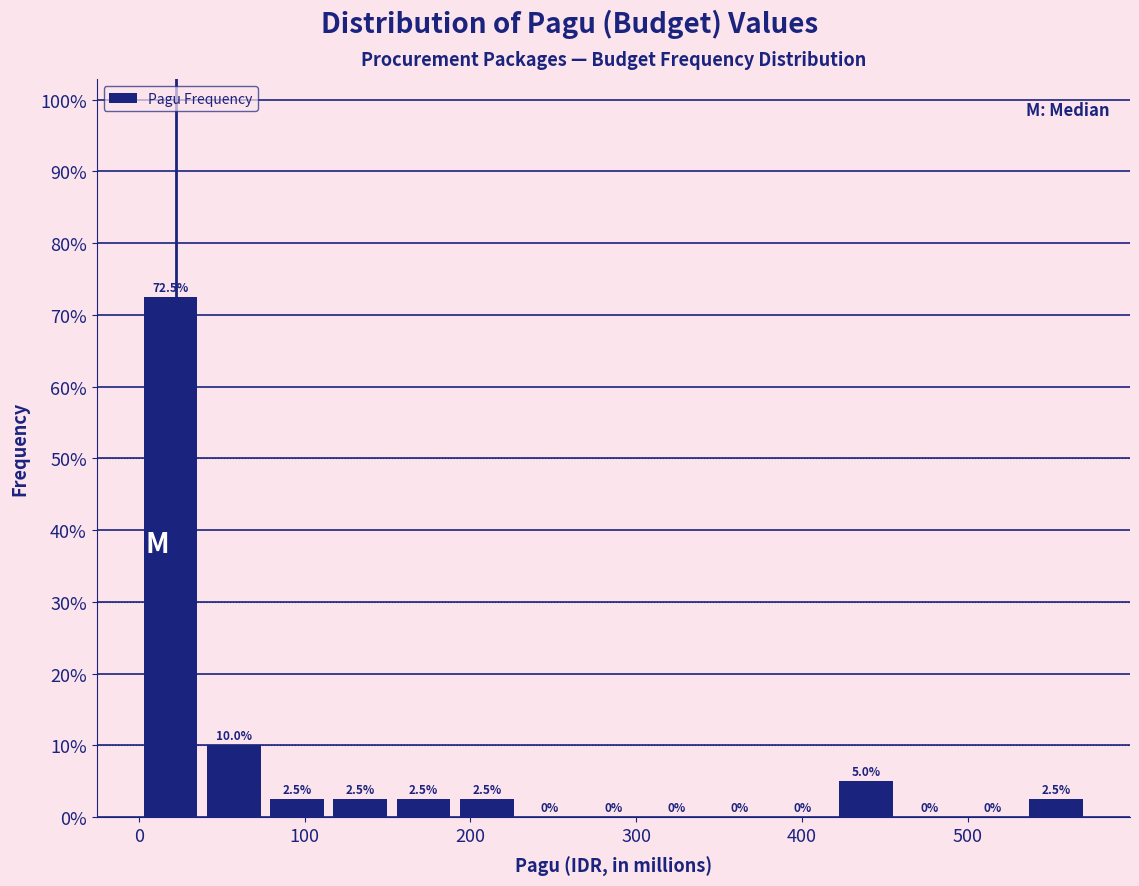

Around what value on the x-axis is the tallest bar? Give the approximate position of its centre, as read against the axis.

20